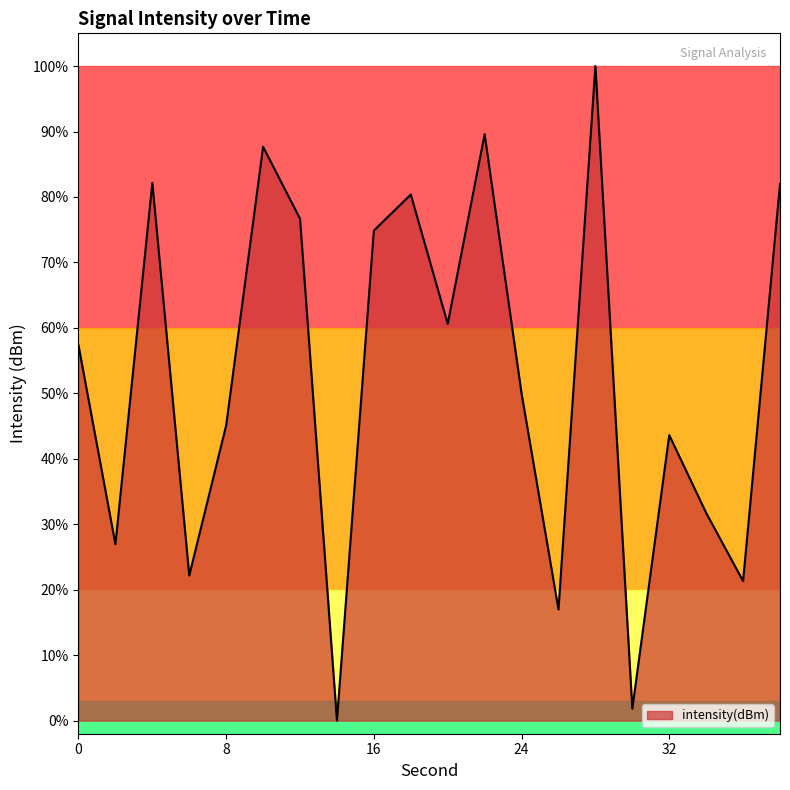

How many lines are shown in the chart?

1